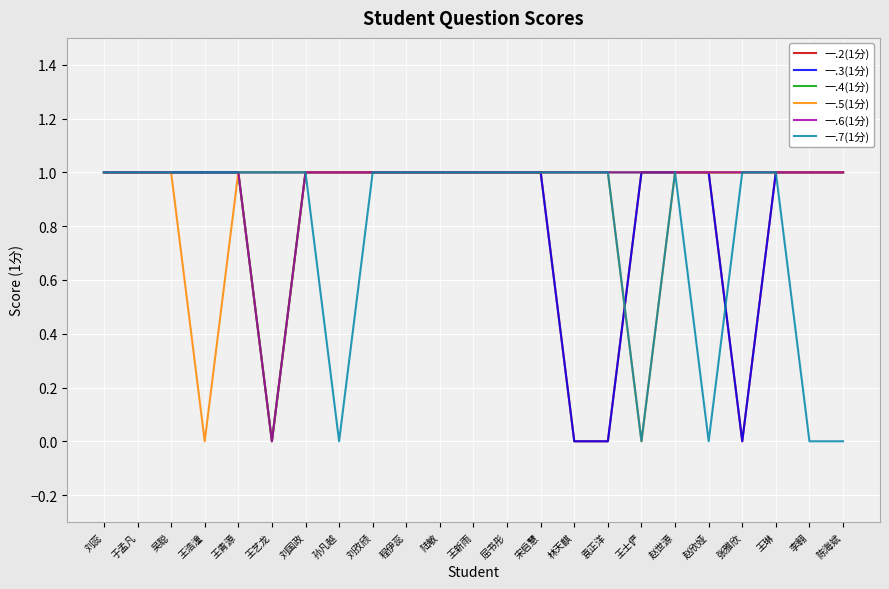

Rank the categories by 一.6(1分) value from highest to lowest.

刘蕊, 于孟凡, 吴聪, 王浩潼, 王青源, 刘国政, 孙凡越, 刘孜颀, 程伊蕊, 陆敏, 王新雨, 屈书彤, 宋启慧, 林天麒, 袁正洋, 王士俨, 赵世源, 赵欣娅, 张雅欣, 王琳, 李翱, 陈海斌, 王艺龙